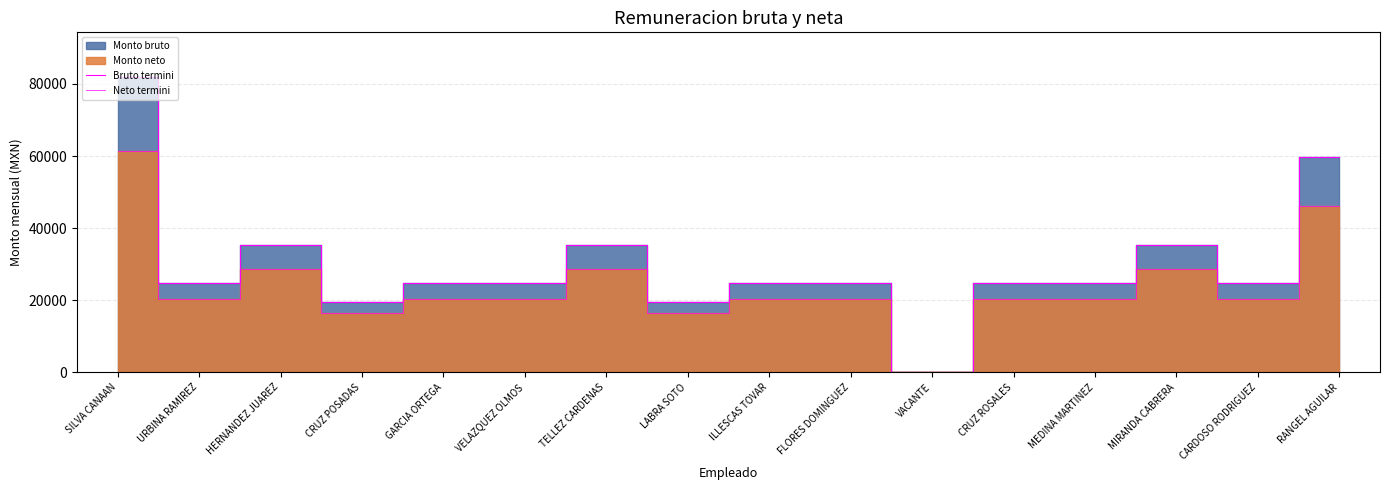

True or false: Bruto termini and Neto termini intersect in this chart.

False